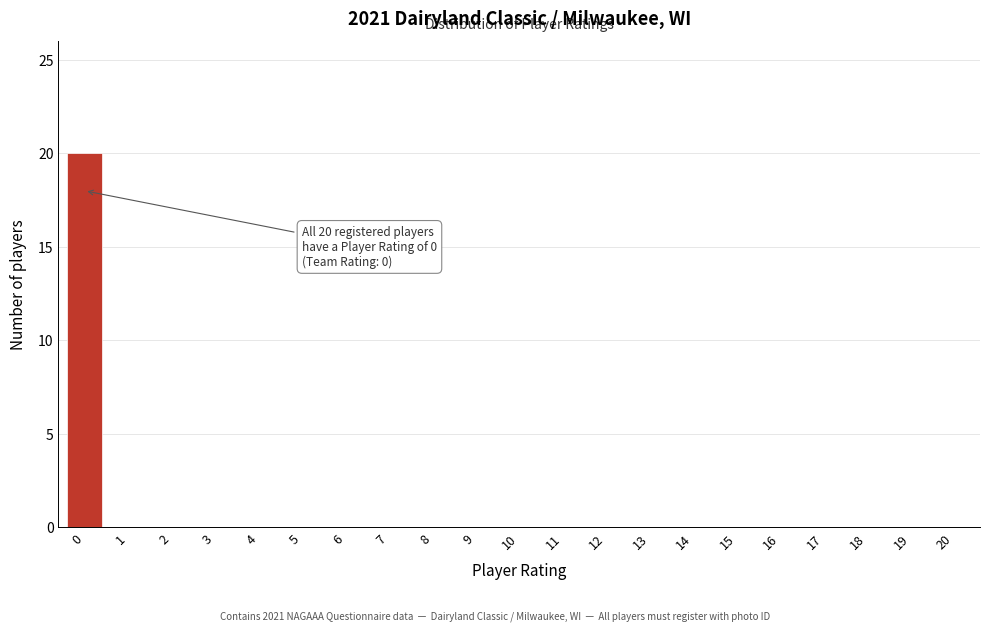

Reading left to right, transcribe all the data shown in this chart.

0=20	1=0	2=0	3=0	4=0	5=0	6=0	7=0	8=0	9=0	10=0	11=0	12=0	13=0	14=0	15=0	16=0	17=0	18=0	19=0	20=0